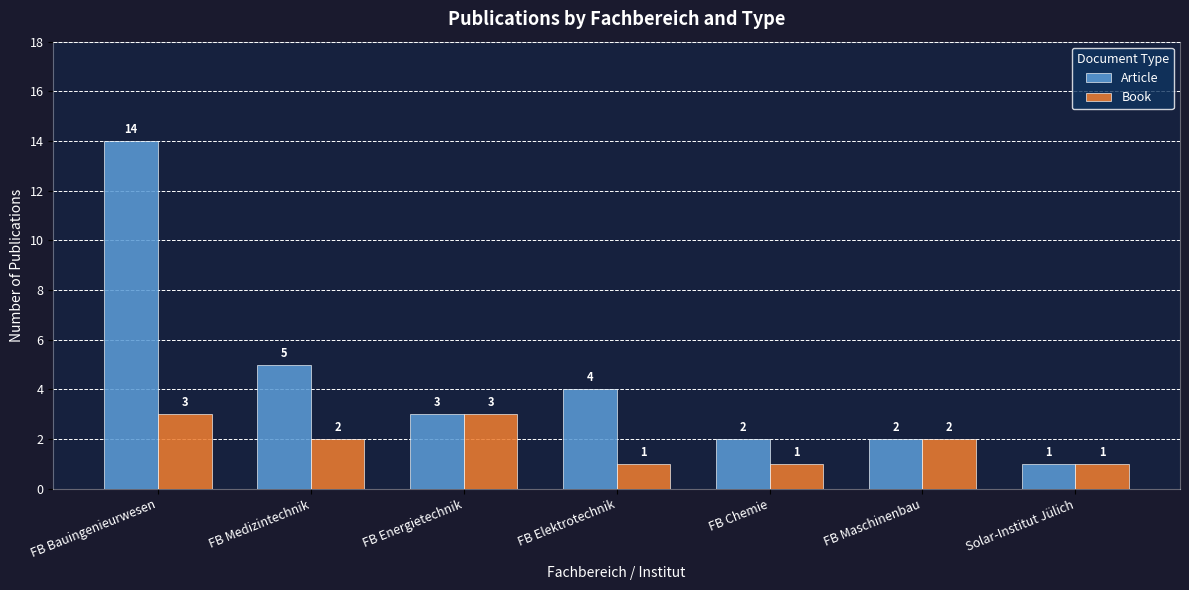

How many Book values are between 1 and 3?

7